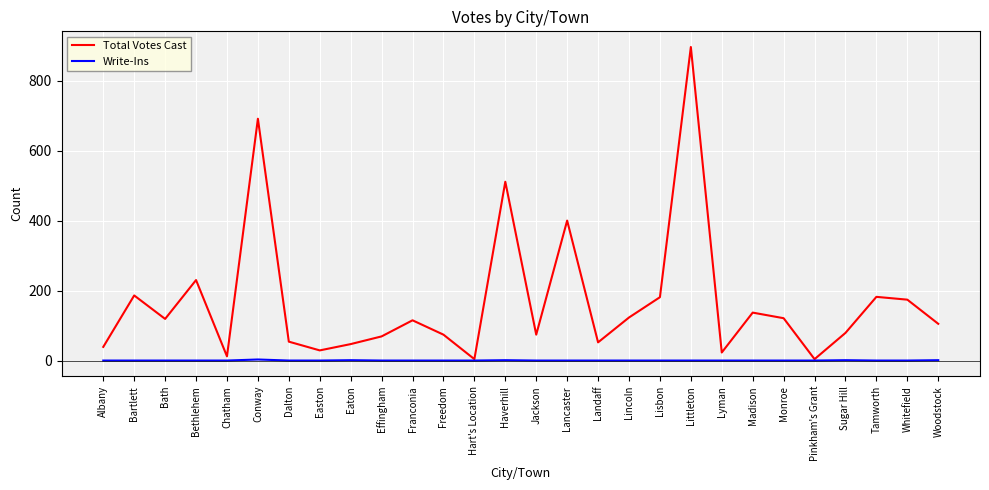

Is it true that Total Votes Cast equals 121 at Monroe?

True